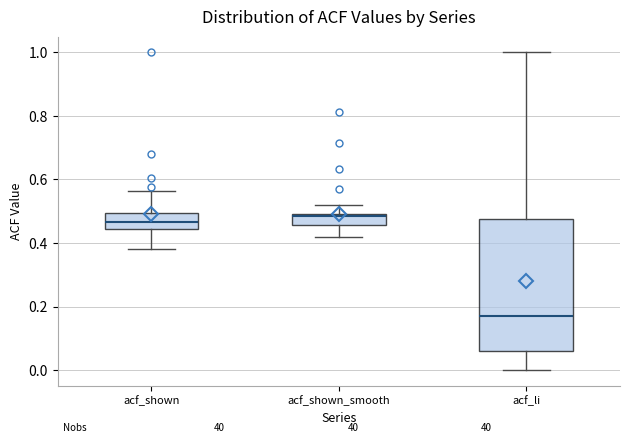

Which box has the lowest median line?

acf_li